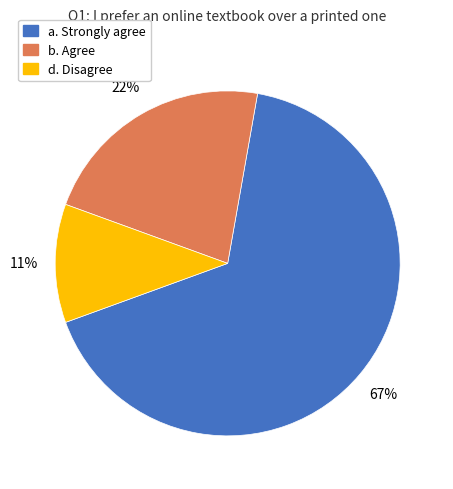

Is there any slice that represents more than half of the pie?

Yes